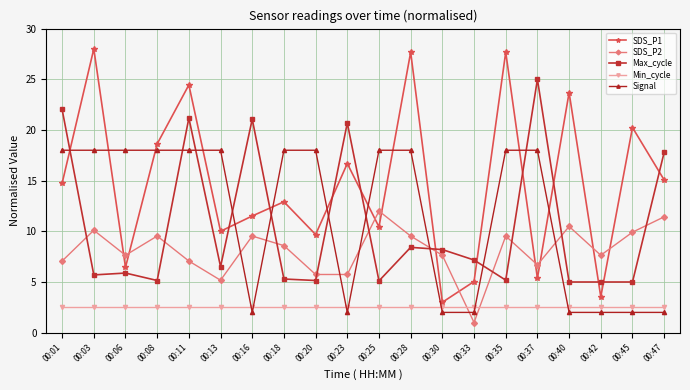

Is it true that Min_cycle equals 2.5 at 00:08?

True